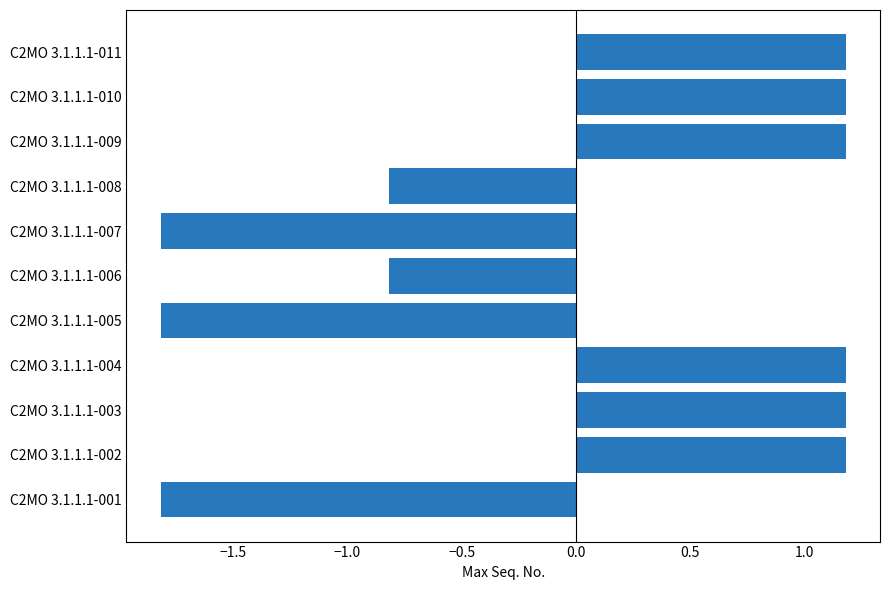

Count the number of values greater than 1.

6